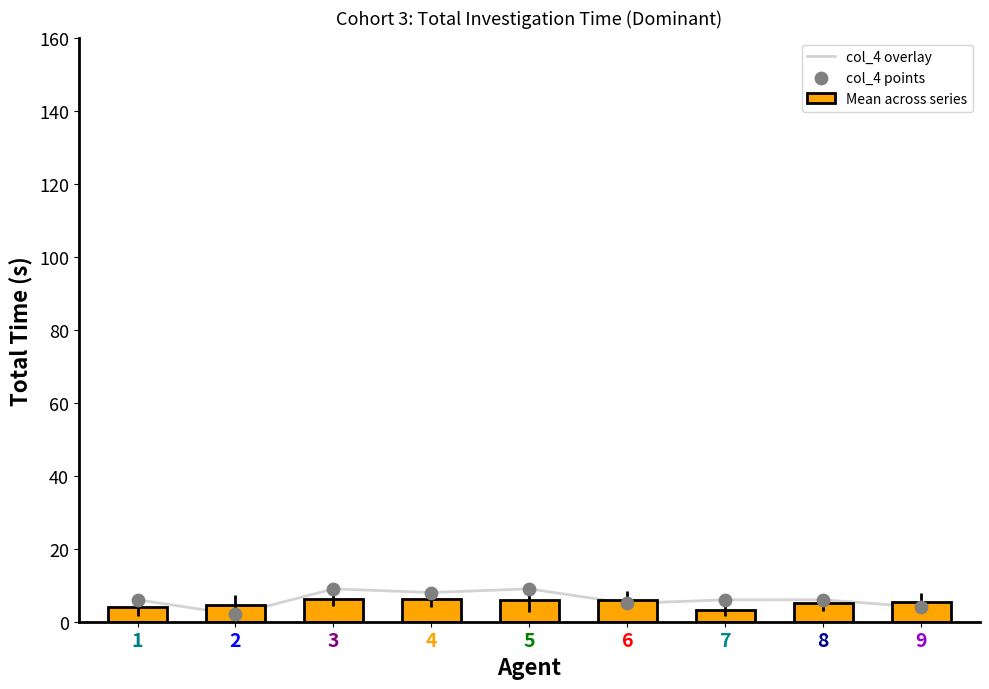

What are all the series names shown in the legend?

col_4 overlay, Mean across series, col_4 points